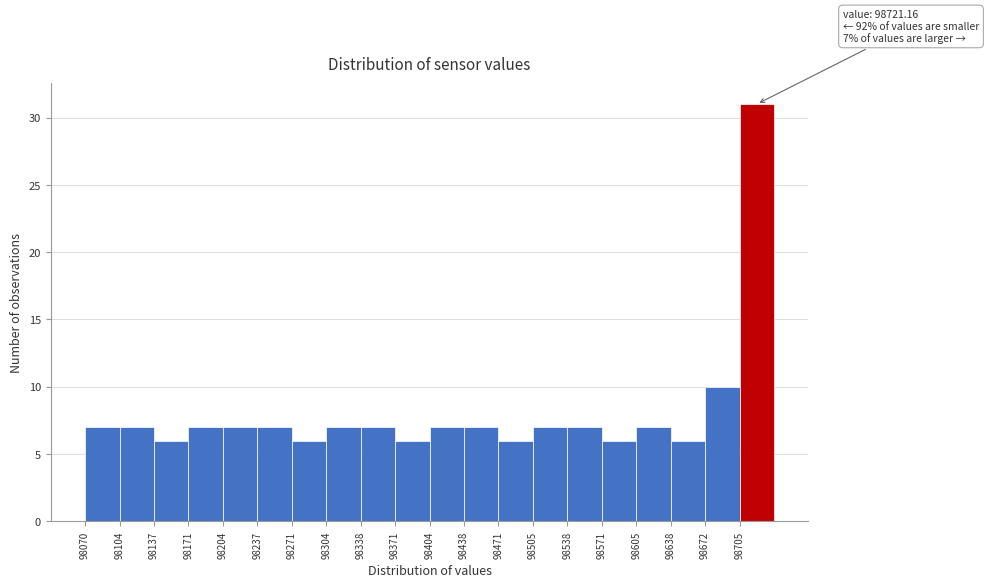

Which range on the x-axis has the tallest bar?

98705 to 98740